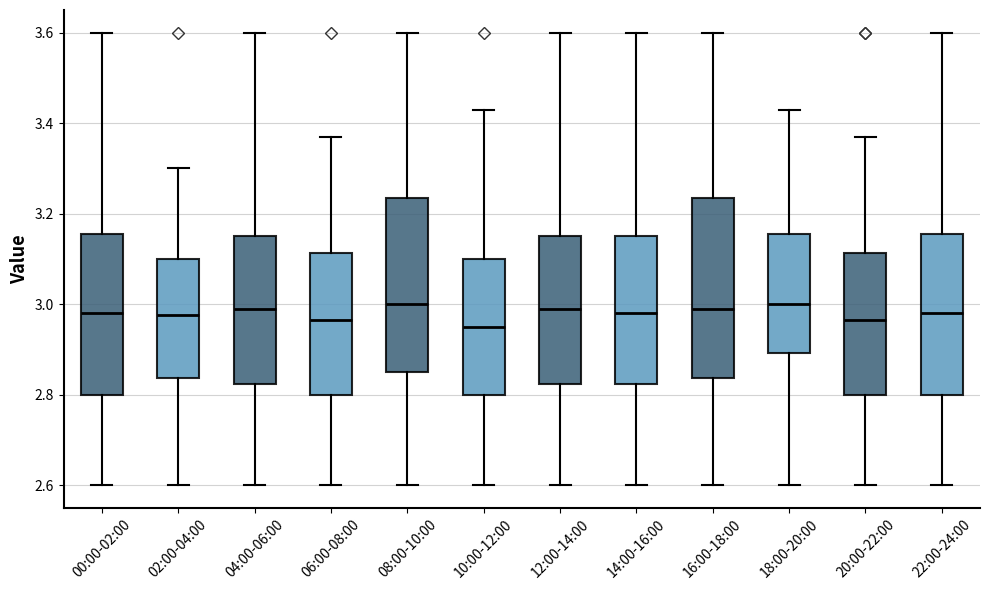

Where is the lower edge of the box for 16:00-18:00 on the y-axis? The values are not printed on the chart, so give them approximately, as read against the axis.

2.84